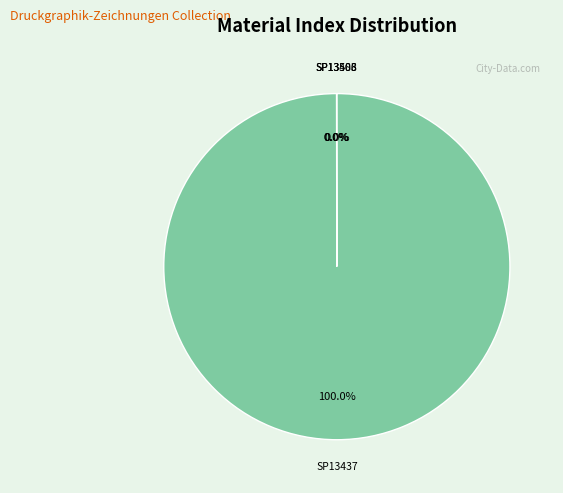

What is the largest slice in the pie chart?

SP13437